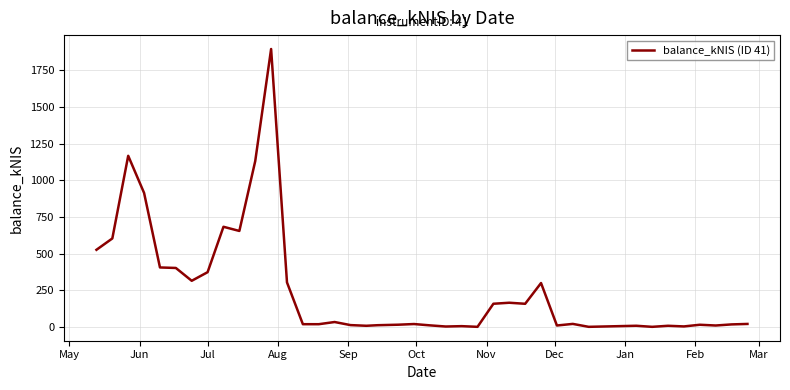

What is the difference between the maximum and minimum values?

1896.0